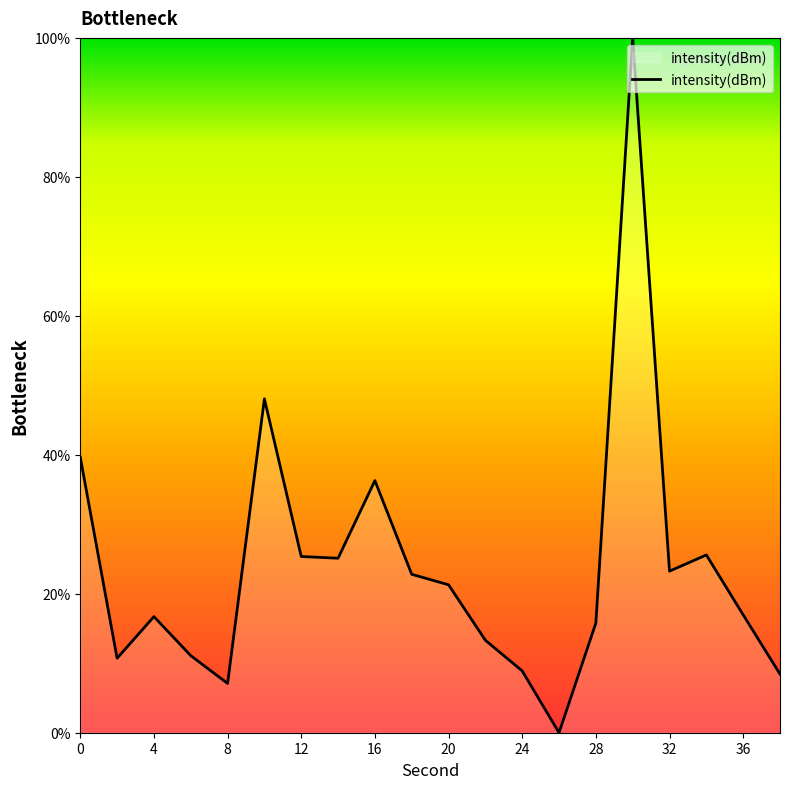

What is the maximum value shown in the chart?

100.0